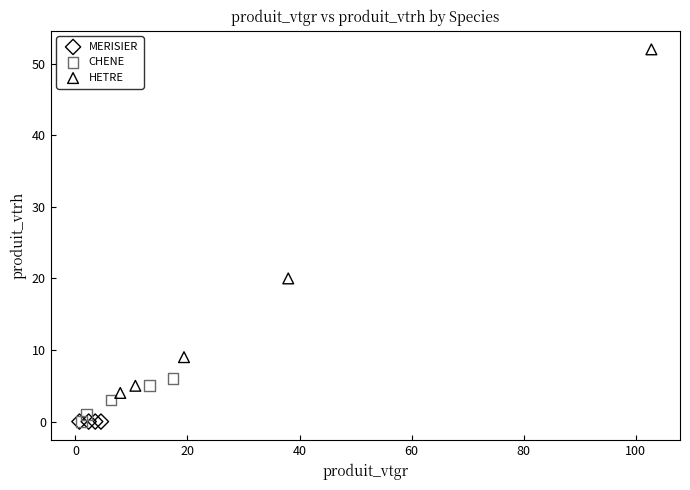

Which series reaches the maximum Y coordinate?

HETRE